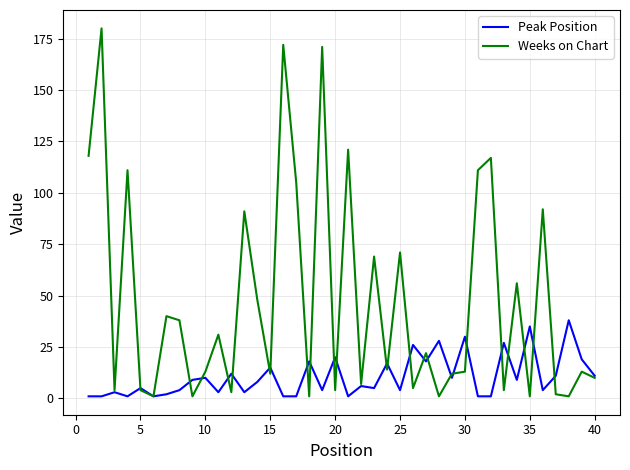

How many lines are shown in the chart?

2